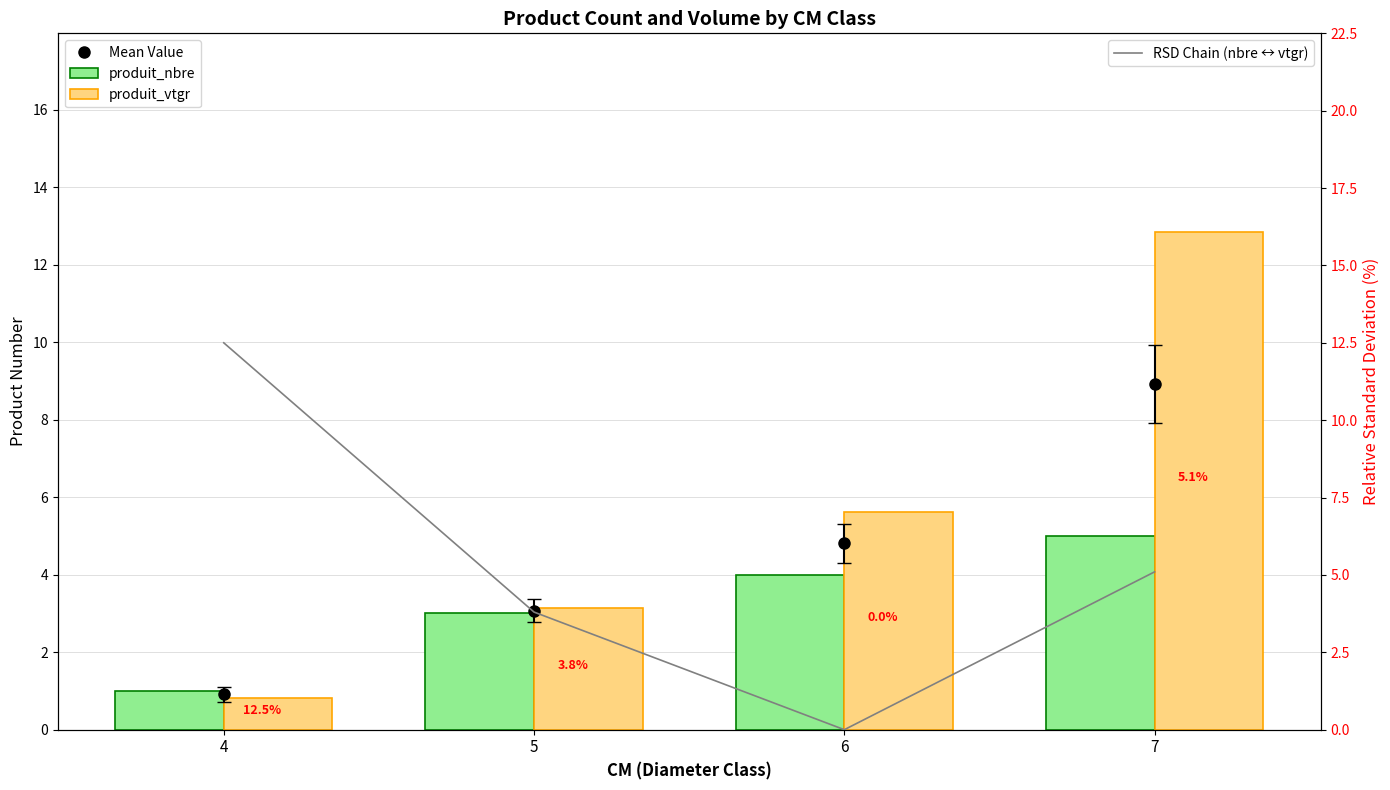

What is the approximate value of produit_nbre at 4?

1.0